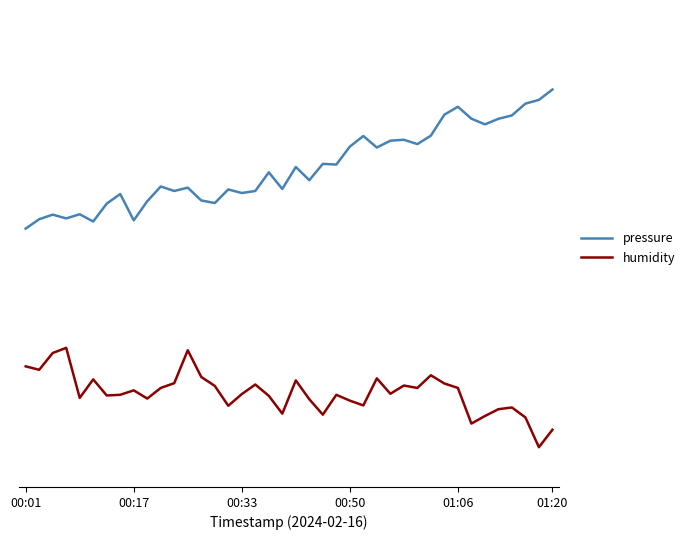

Does the chart display data point markers on the line(s)?

No